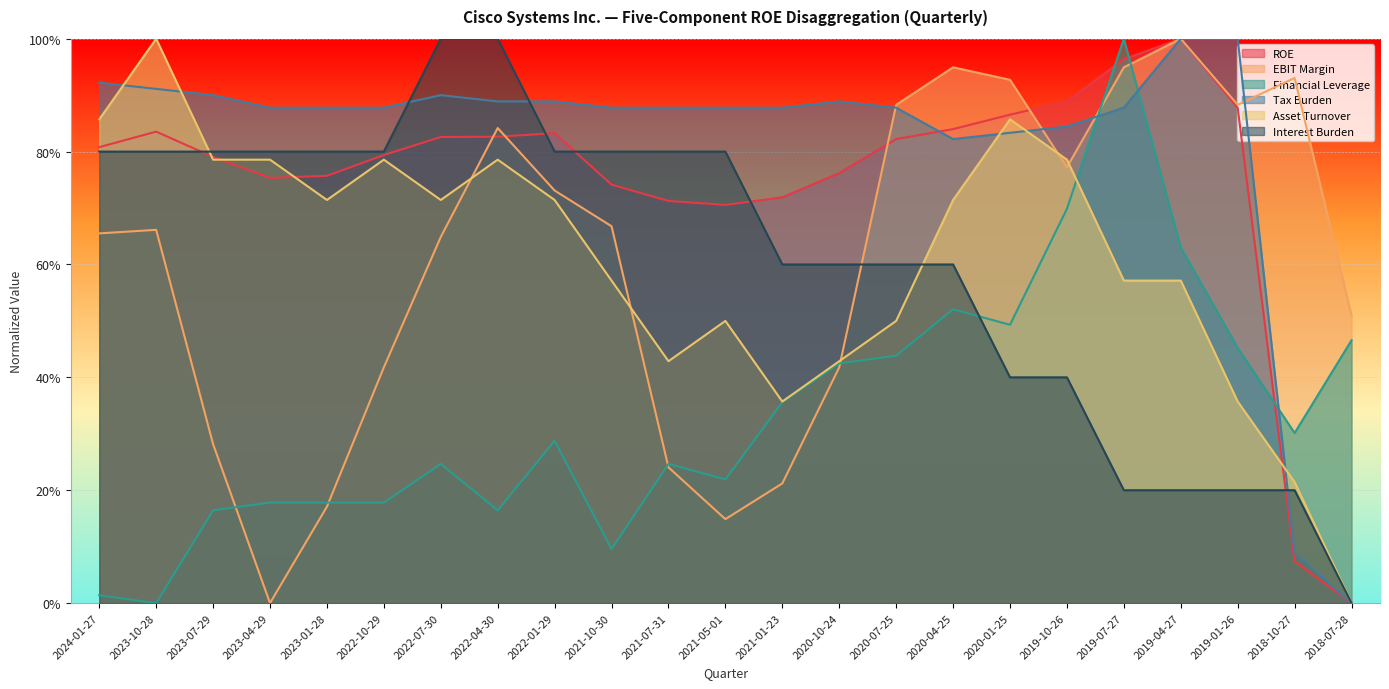

How many interior local peaks does the EBIT Margin series have?

5